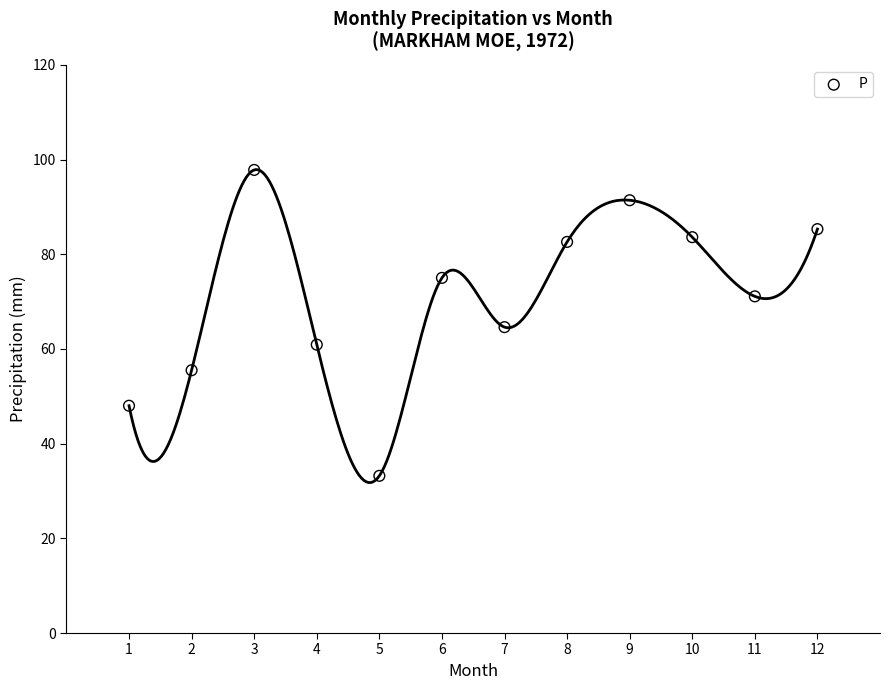

What is the range of Y values (max minus min)?

64.6